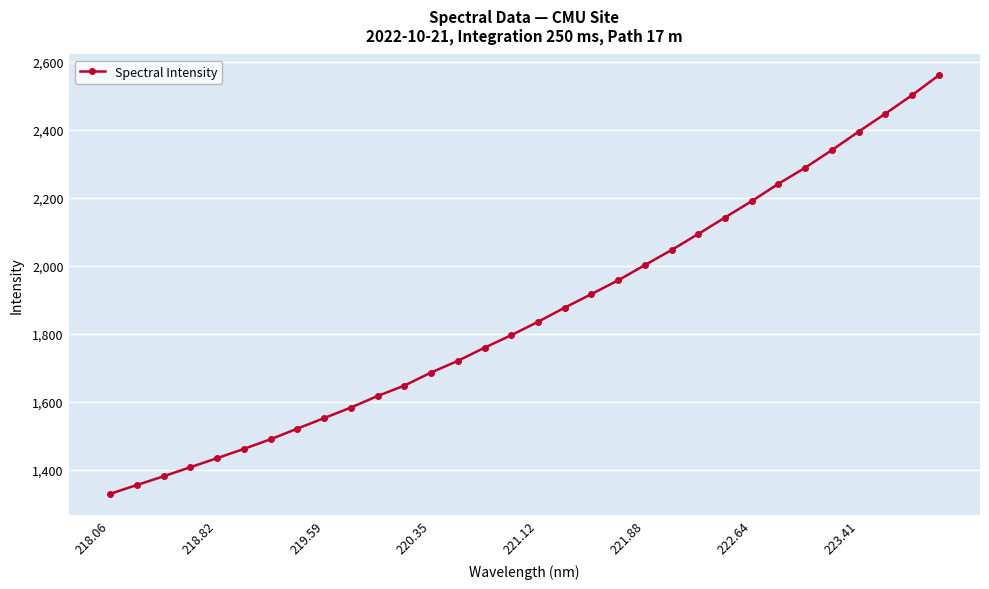

What is the difference between the second highest and second lowest values?

1146.2